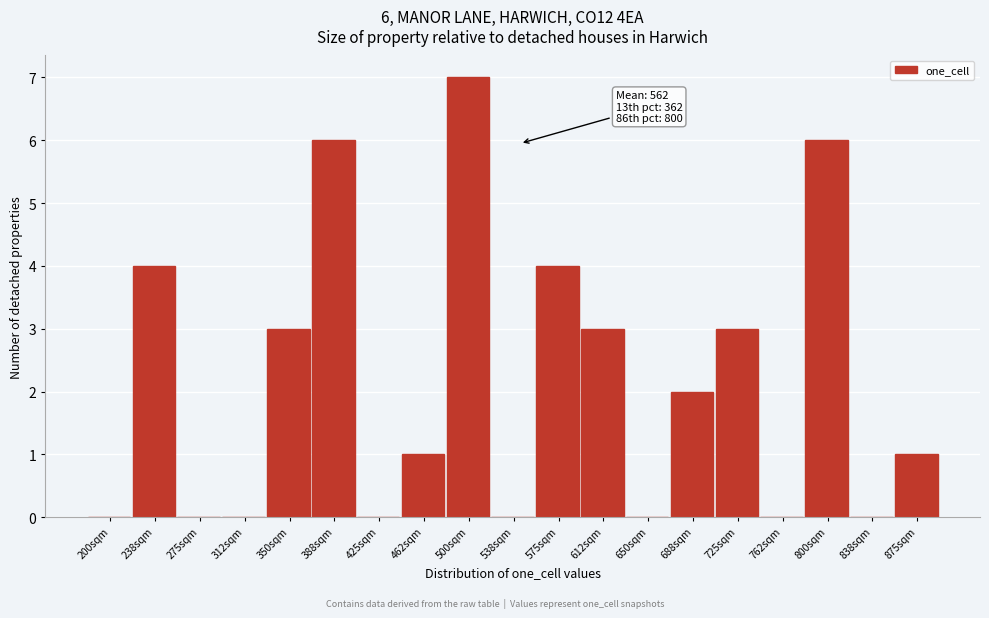

Reading right to left, transcribe all the data shown in this chart.

875sqm=1	838sqm=0	800sqm=6	762sqm=0	725sqm=3	688sqm=2	650sqm=0	612sqm=3	575sqm=4	538sqm=0	500sqm=7	462sqm=1	425sqm=0	388sqm=6	350sqm=3	312sqm=0	275sqm=0	238sqm=4	200sqm=0